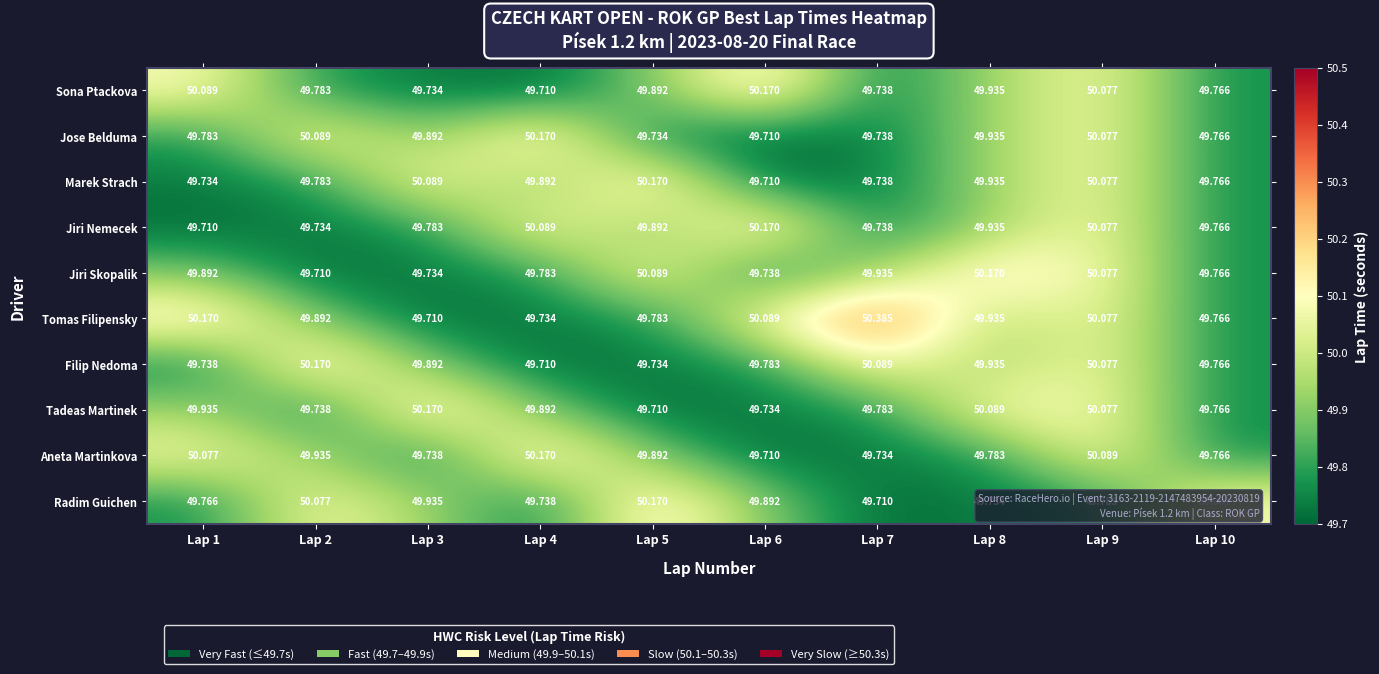

At how many categories does at least one series exceed 50?

10